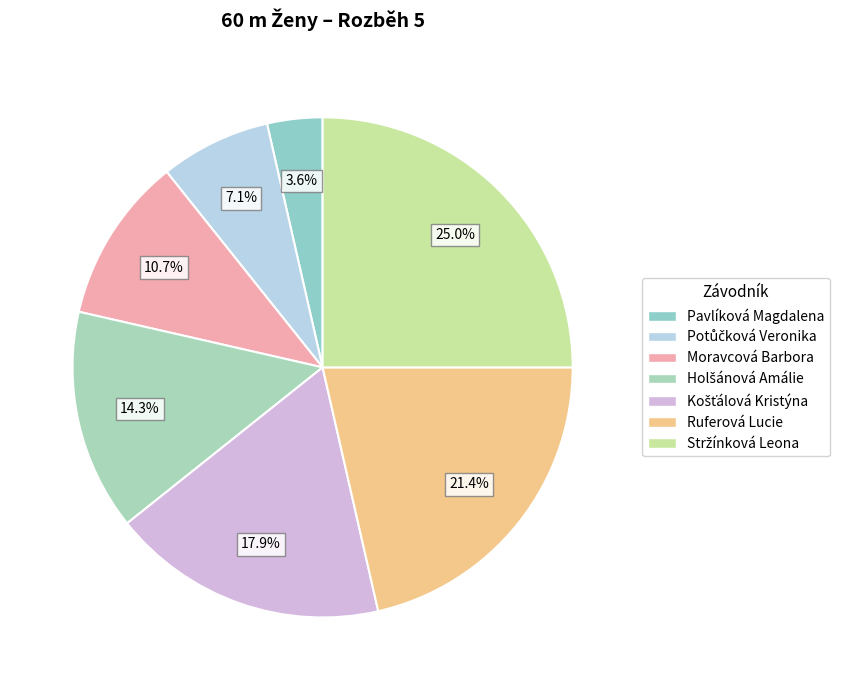

Approximately how many times larger is the value at Holšánová Amálie compared to Košťálová Kristýna?

0.8